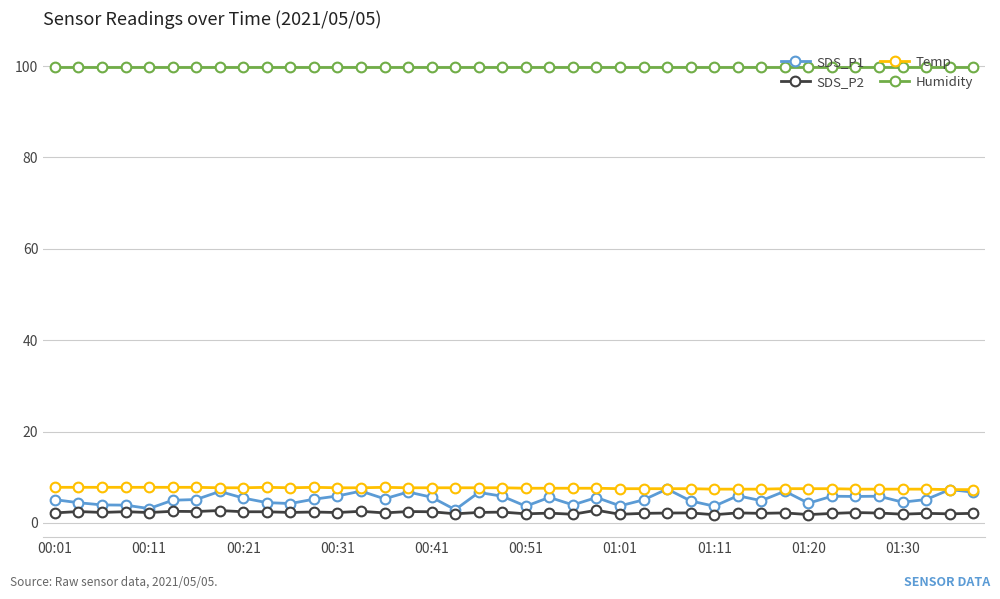

True or false: SDS_P2 has more than 1 points higher than both neighbors.

True